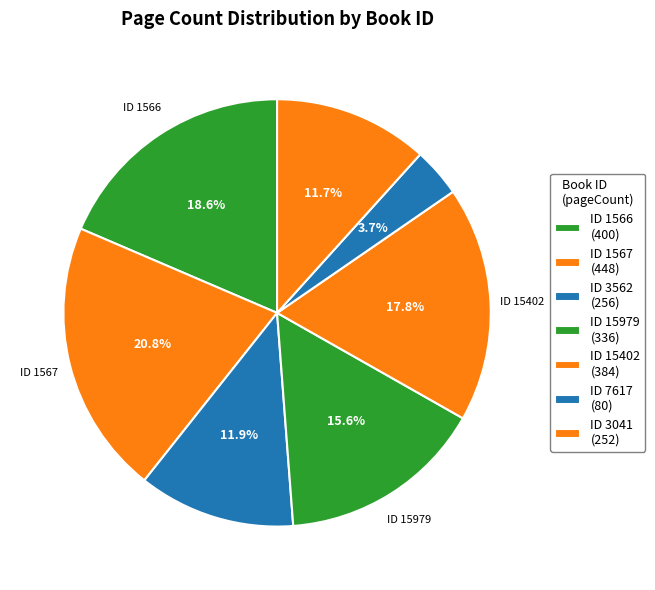

What is the smallest slice in the pie chart?

7617